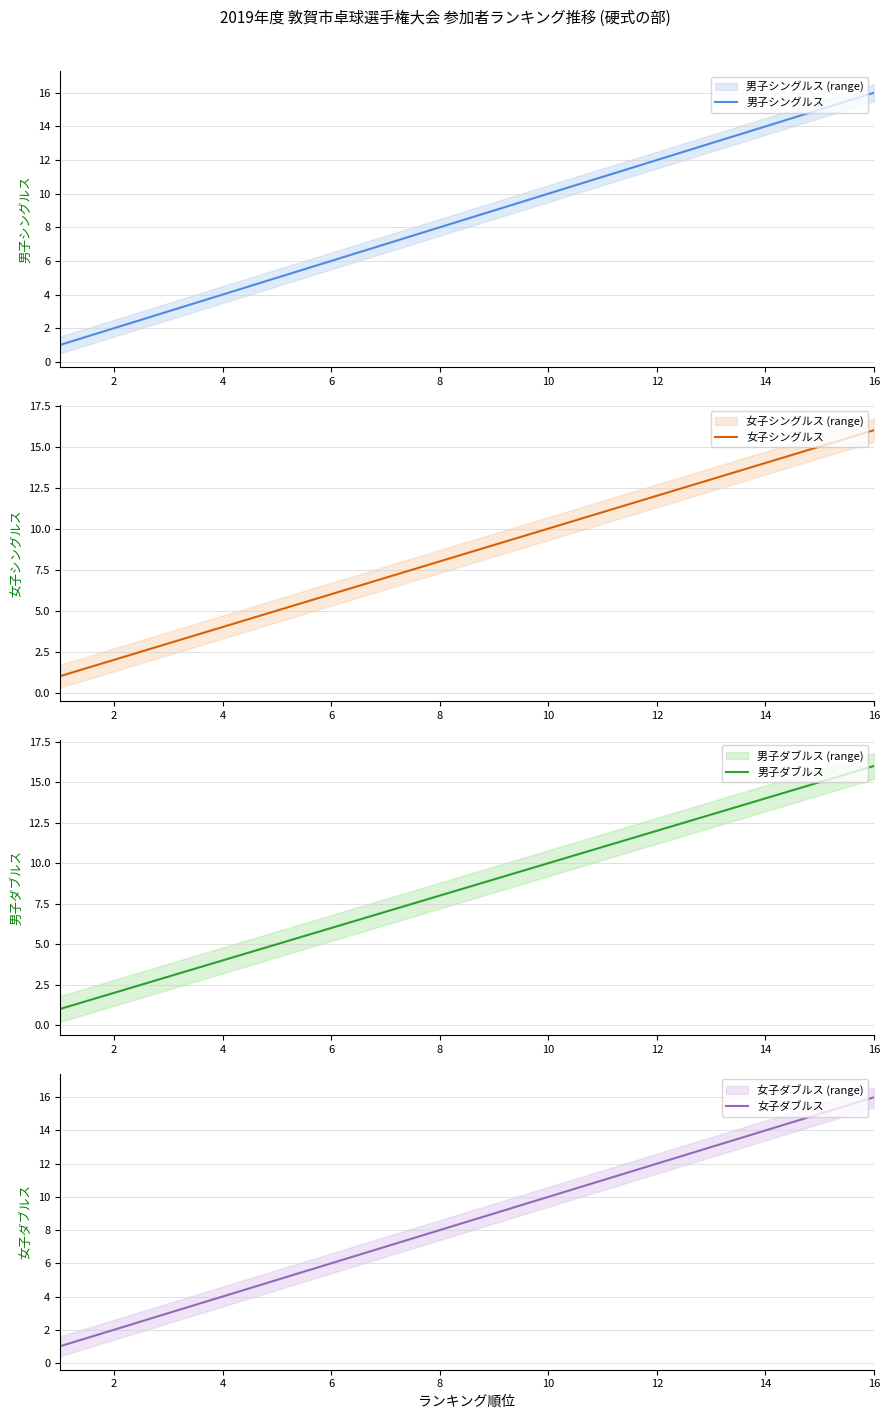

Where is 男子シングルス nearest to the value 8?

8